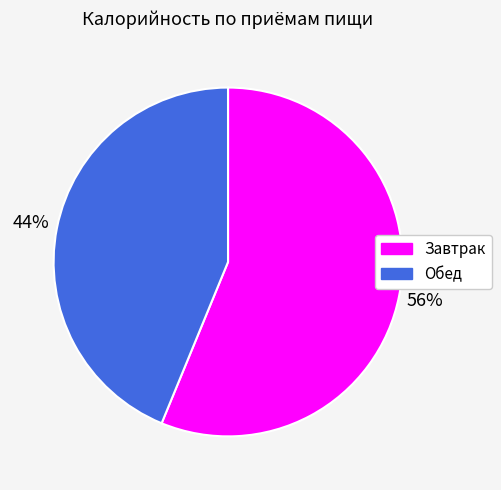

How many segments does this pie chart have?

2